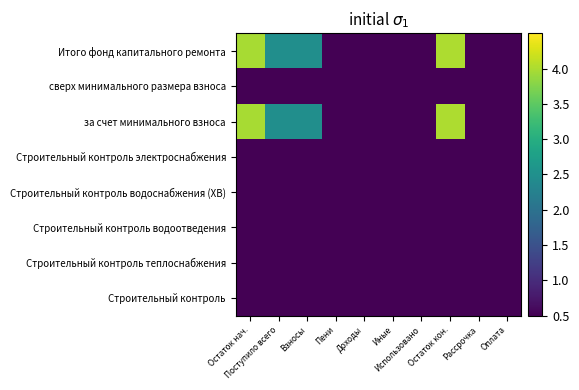

Count the number of data series in this chart.

8